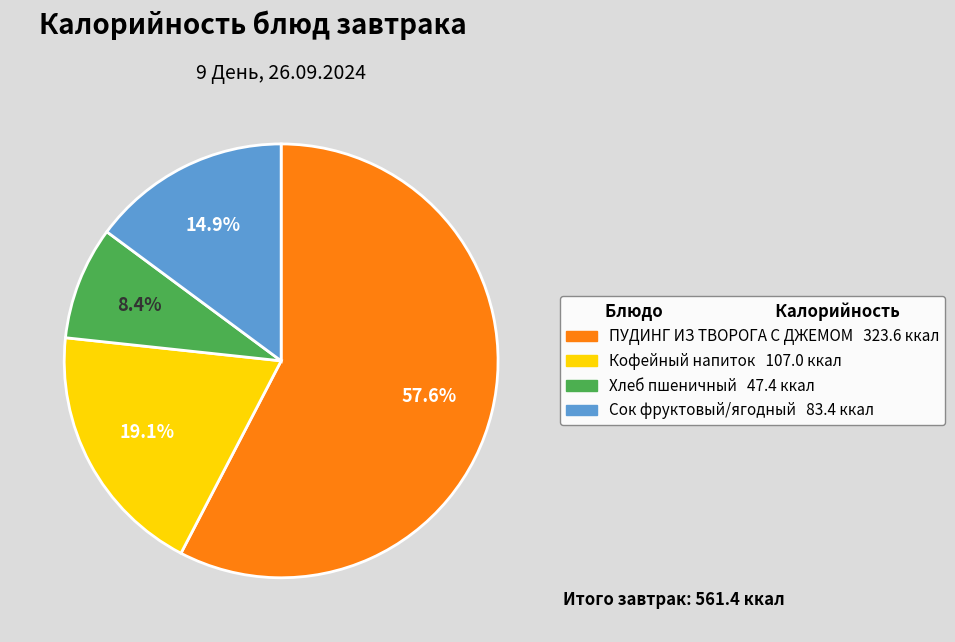

Is there any slice that represents more than half of the pie?

Yes